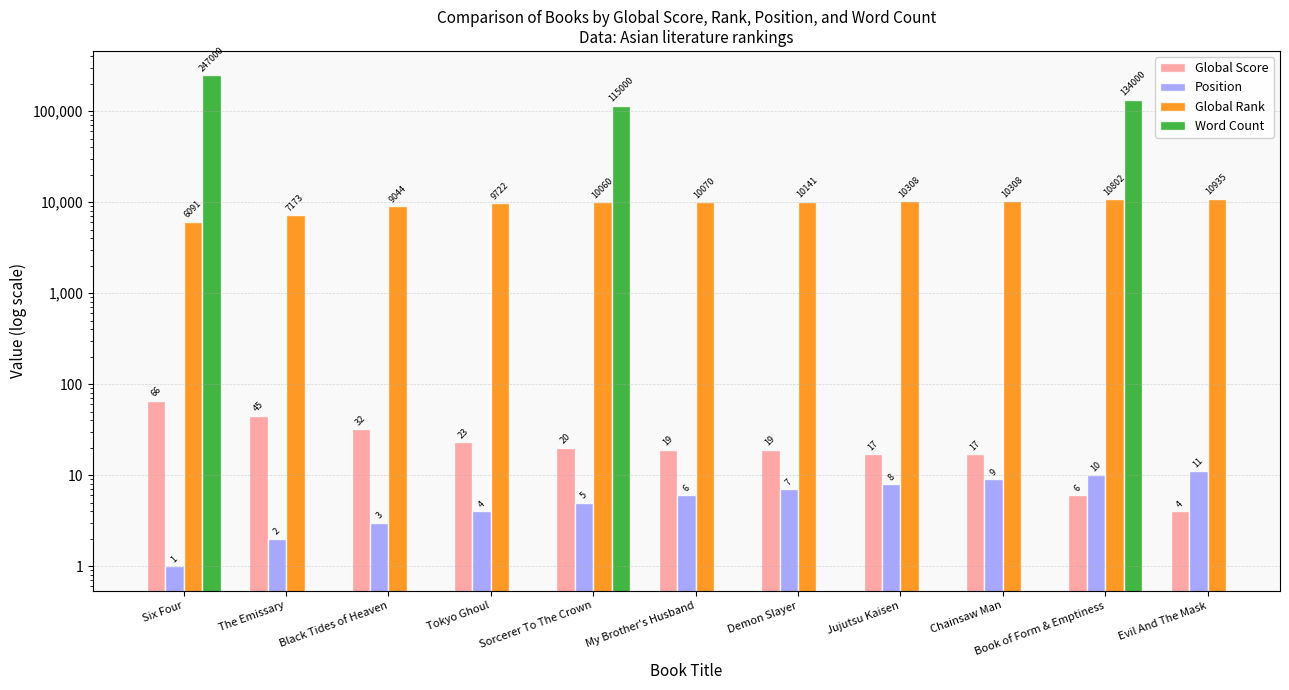

How many bars are there in each group?

4